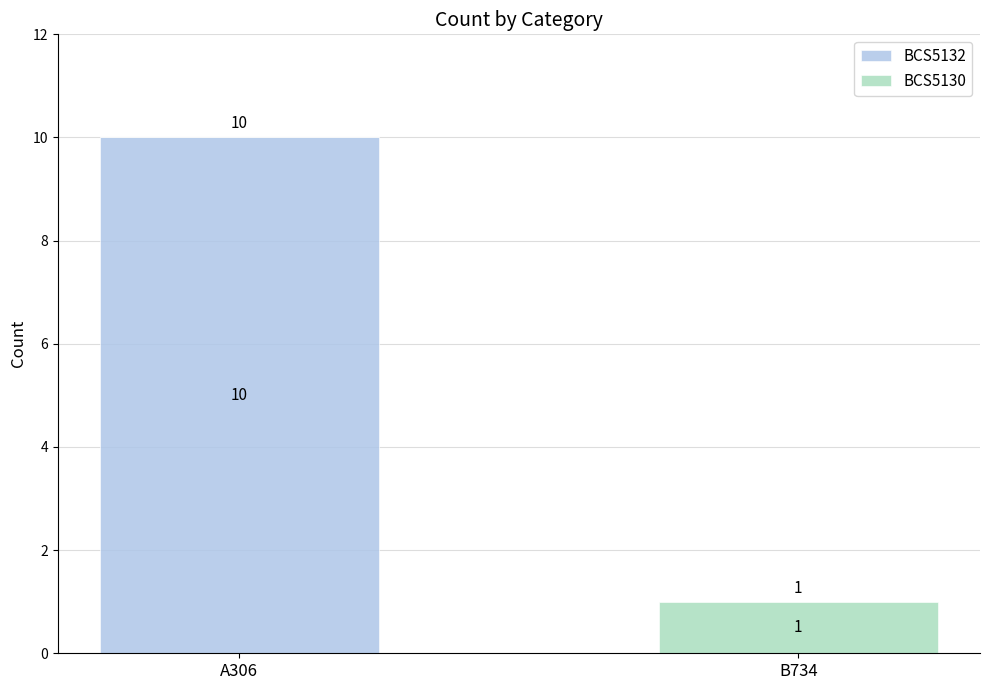

What is the sum of the BCS5132 values at B734 and A306?

10